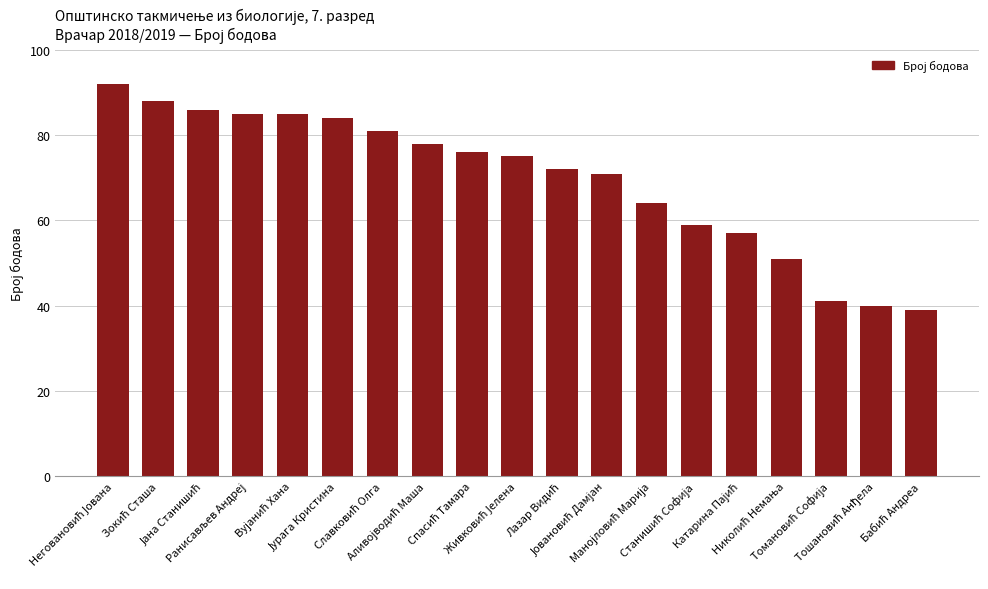

Reading right to left, transcribe all the data shown in this chart.

39	40	41	51	57	59	64	71	72	75	76	78	81	84	85	85	86	88	92